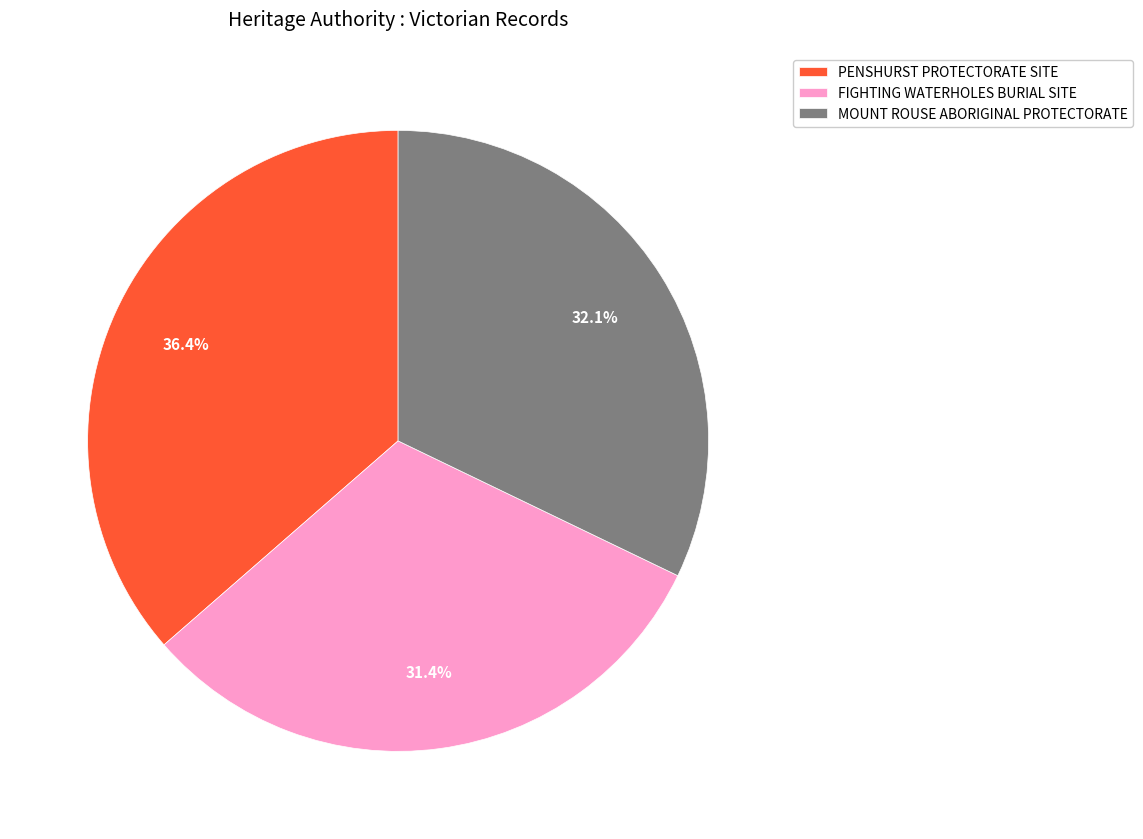

What percentage do FIGHTING WATERHOLES BURIAL SITE and PENSHURST PROTECTORATE SITE together represent?

67.9%